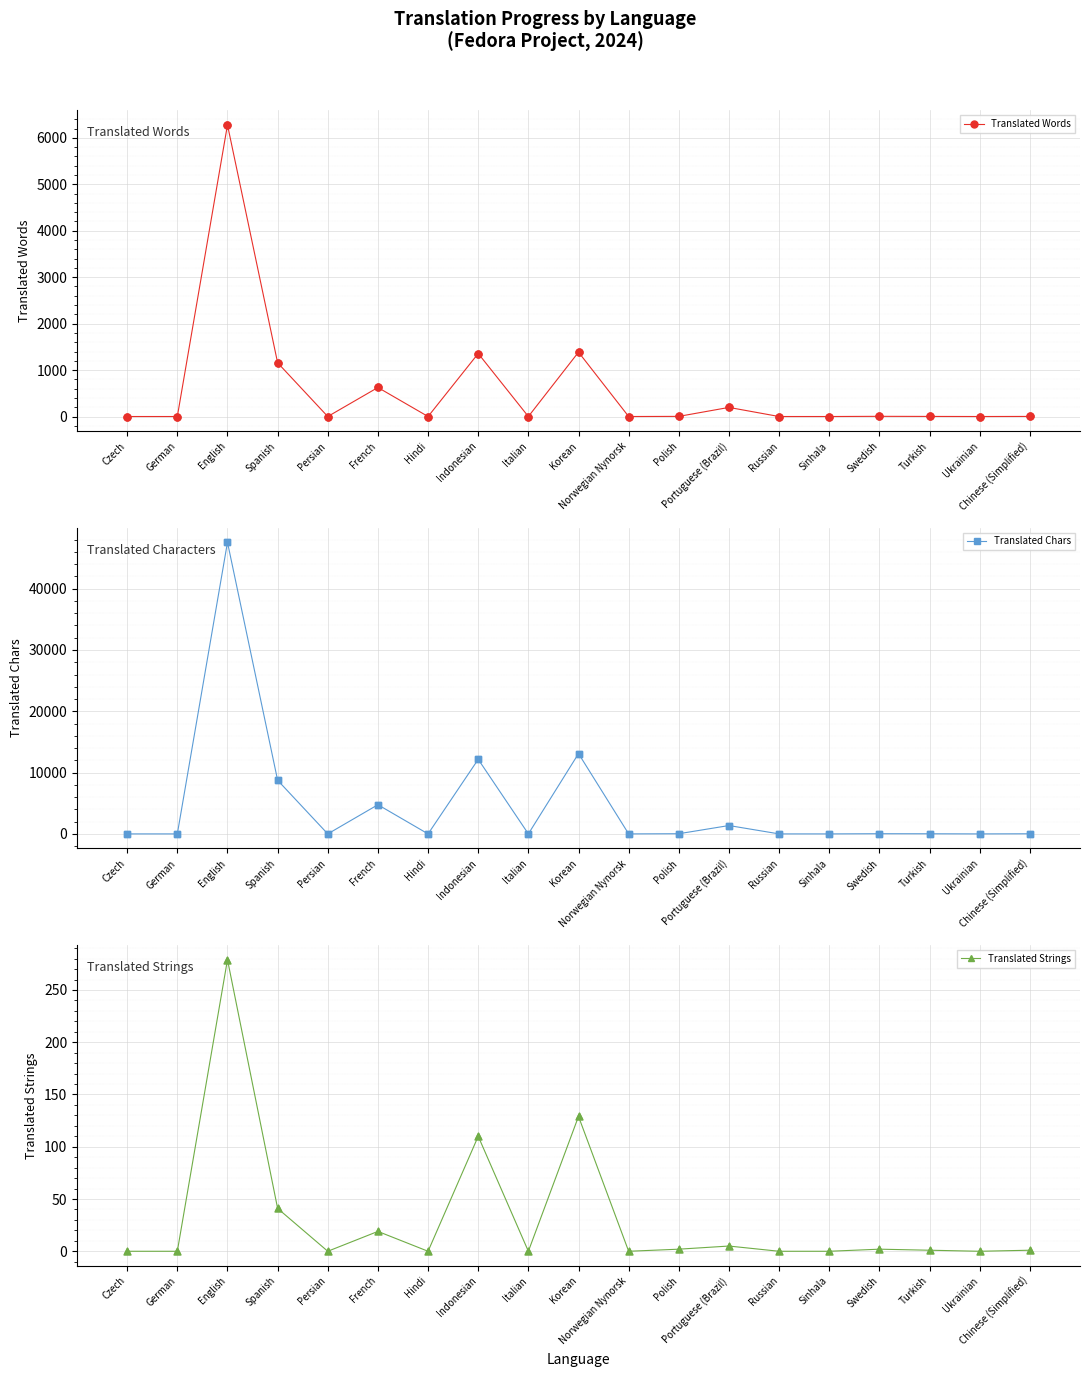

What are all the series names shown in the legend?

Translated Words, Translated Chars, Translated Strings